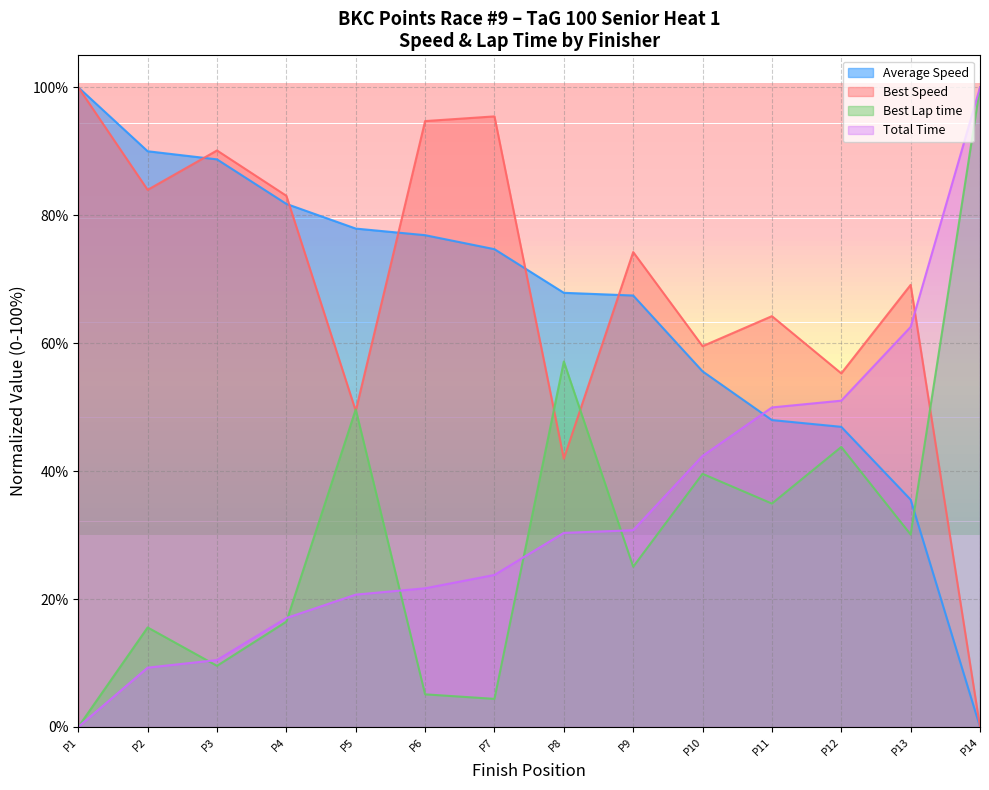

Which series ends up on top after the final intersection of Best Lap time and Average Speed?

Best Lap time